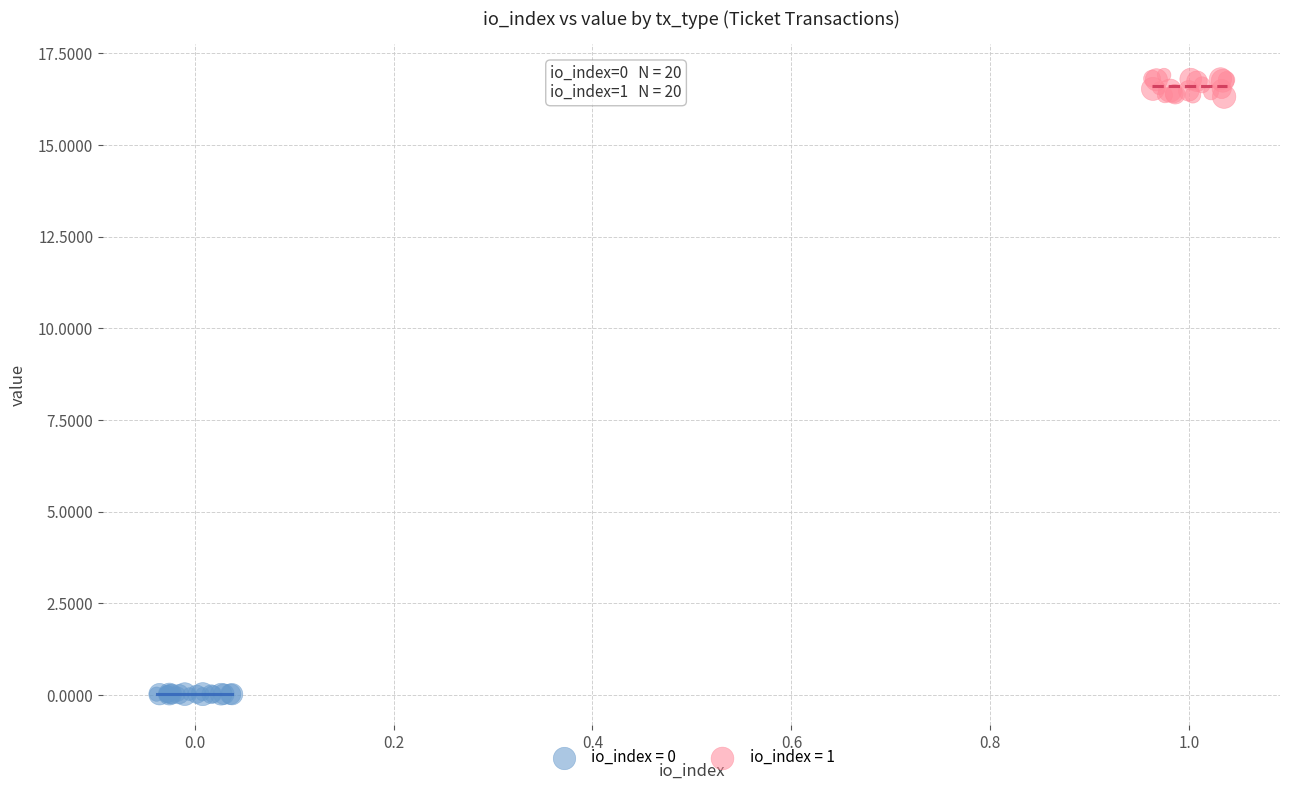

Which series has the widest spread of Y values?

io_index = 1